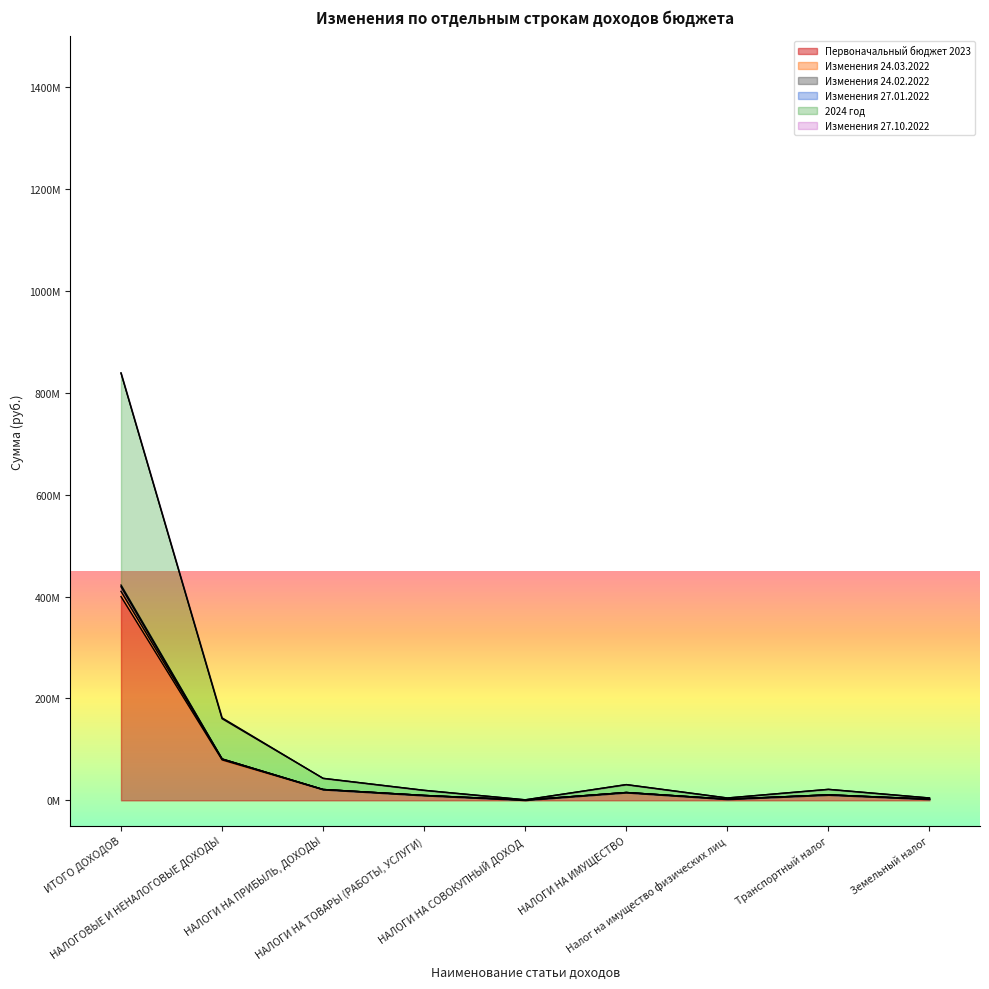

True or false: 2024 год and Первоначальный бюджет 2023 cross at least once.

False